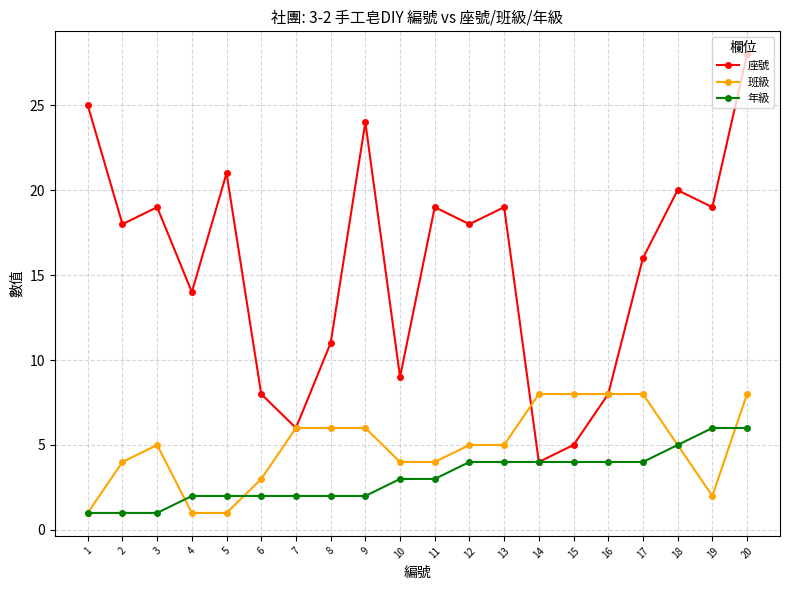

How many interior local valleys does the 座號 series have?

7